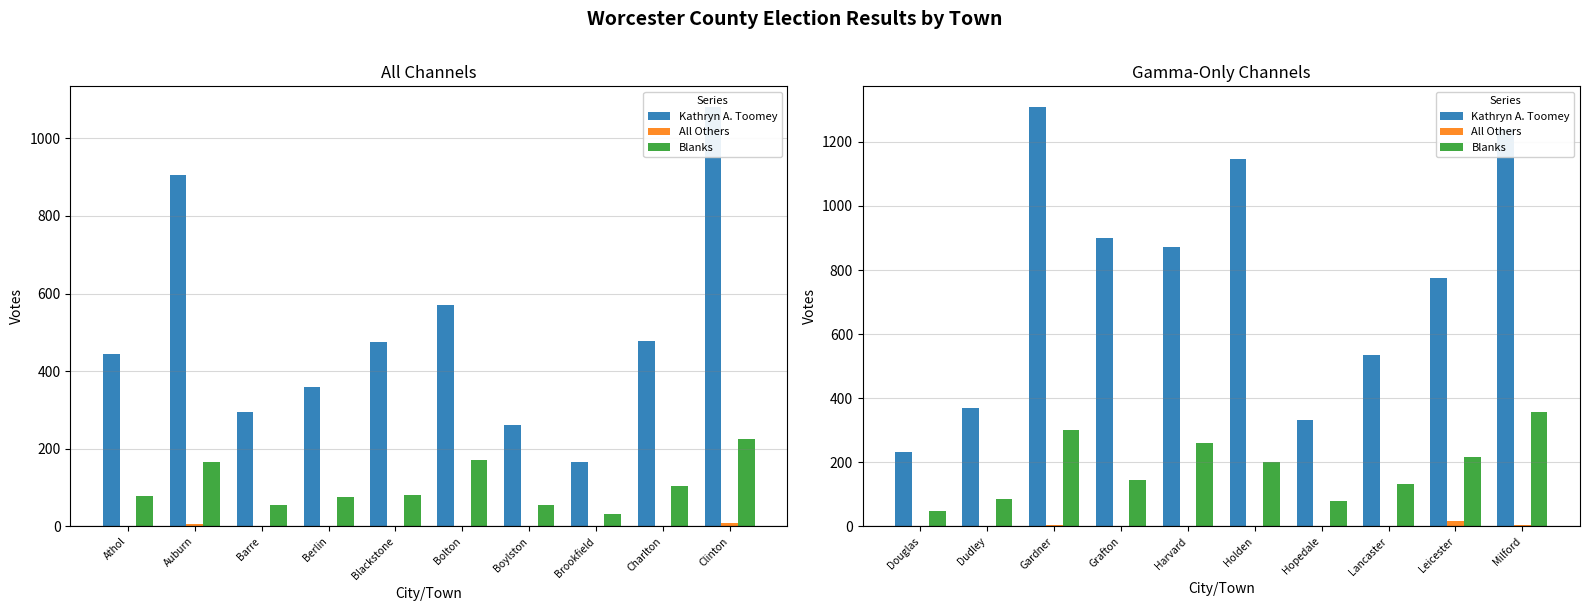

The value of Blanks at Grafton is 55. True or false?

False